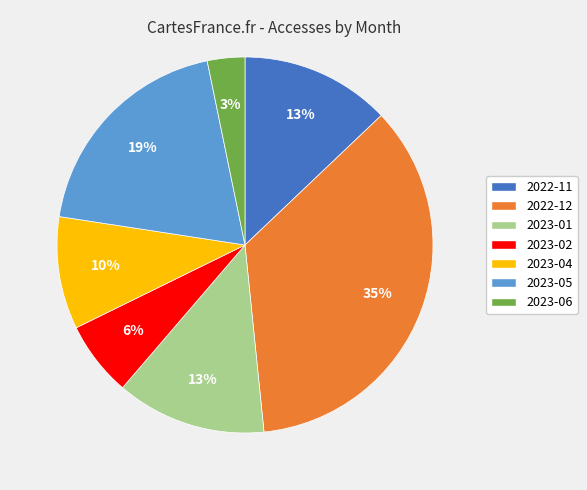

Does any single category account for the majority?

No